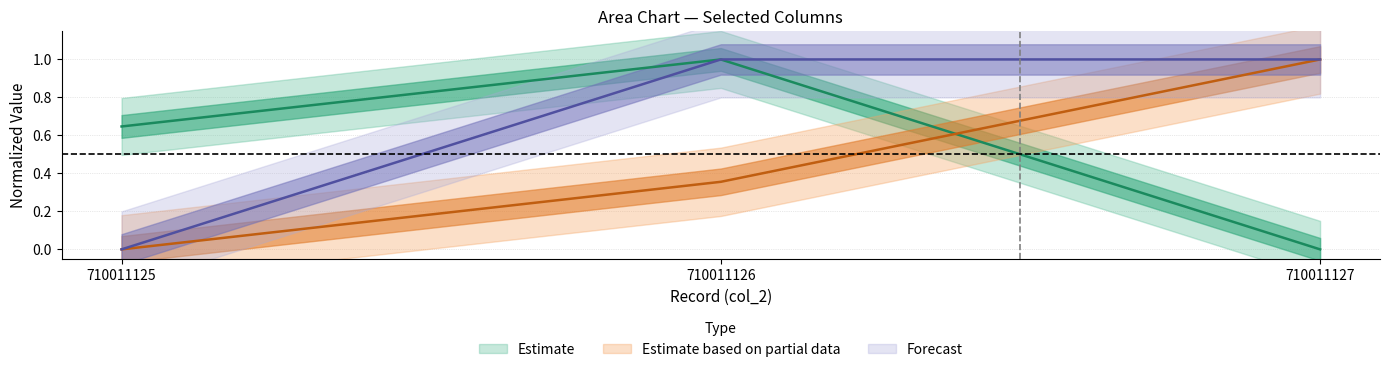

Which category has the highest value in the col_3 series?

710011126